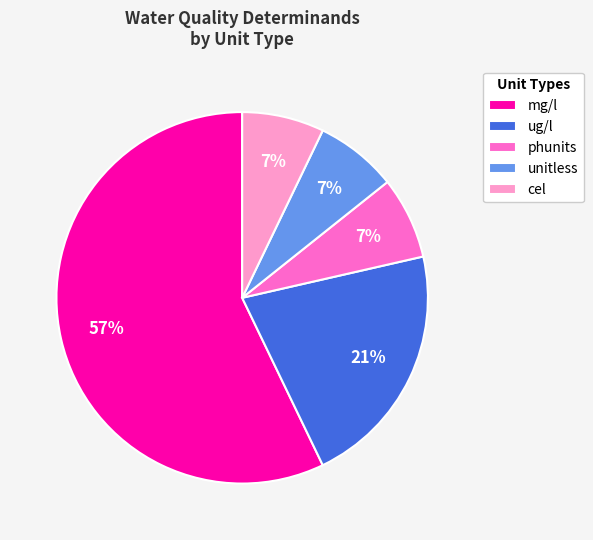

Which category has the biggest portion of the pie?

mg/l